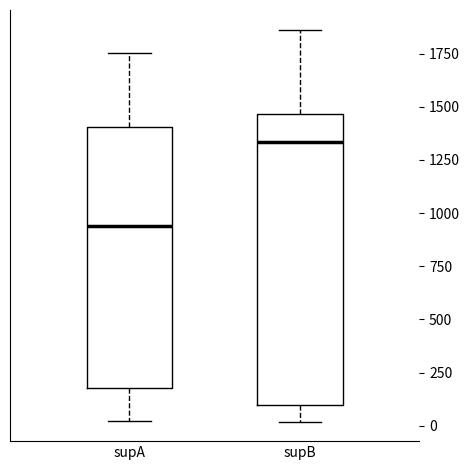

Reading left to right, transcribe this box plot: for each box, give where its median line is, the range the box spans, and where its two whiskers end, as read against the y-axis. The values are not printed on the chart, so give them approximately, as read against the axis.

supA: median 950, box 200 to 1400, whiskers 0 to 1750
supB: median 1350, box 100 to 1450, whiskers 0 to 1850